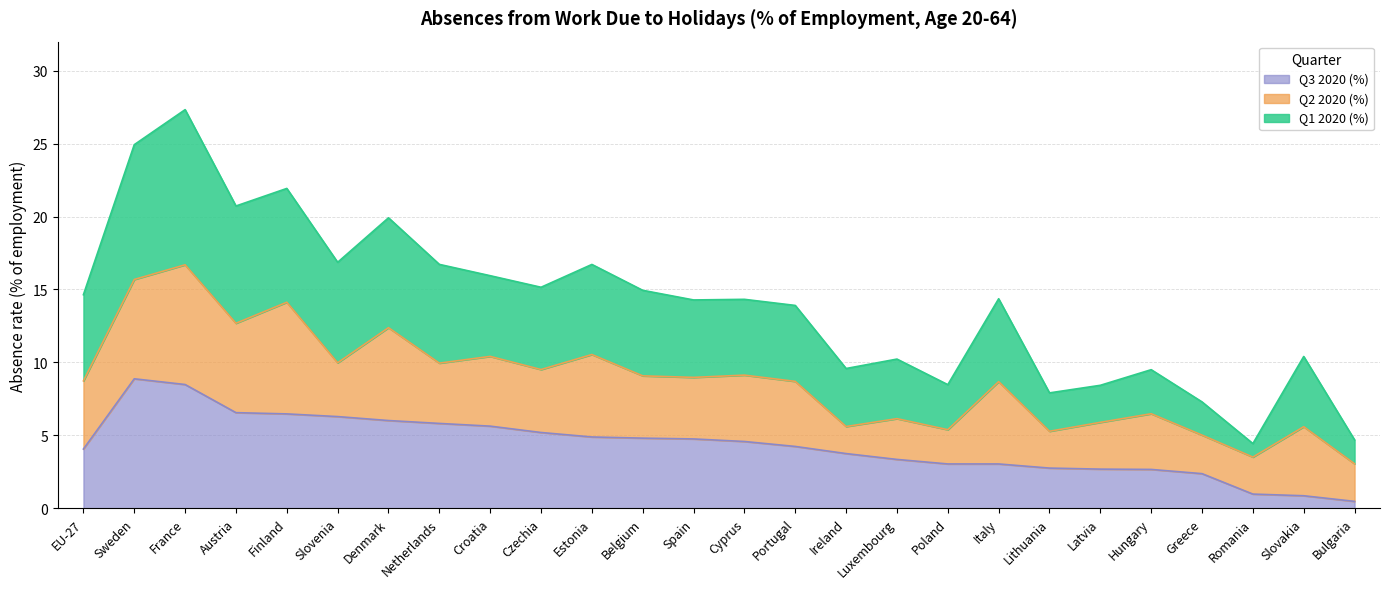

The Q3 2020 (%) series shows 15.0 at Sweden. True or false?

False